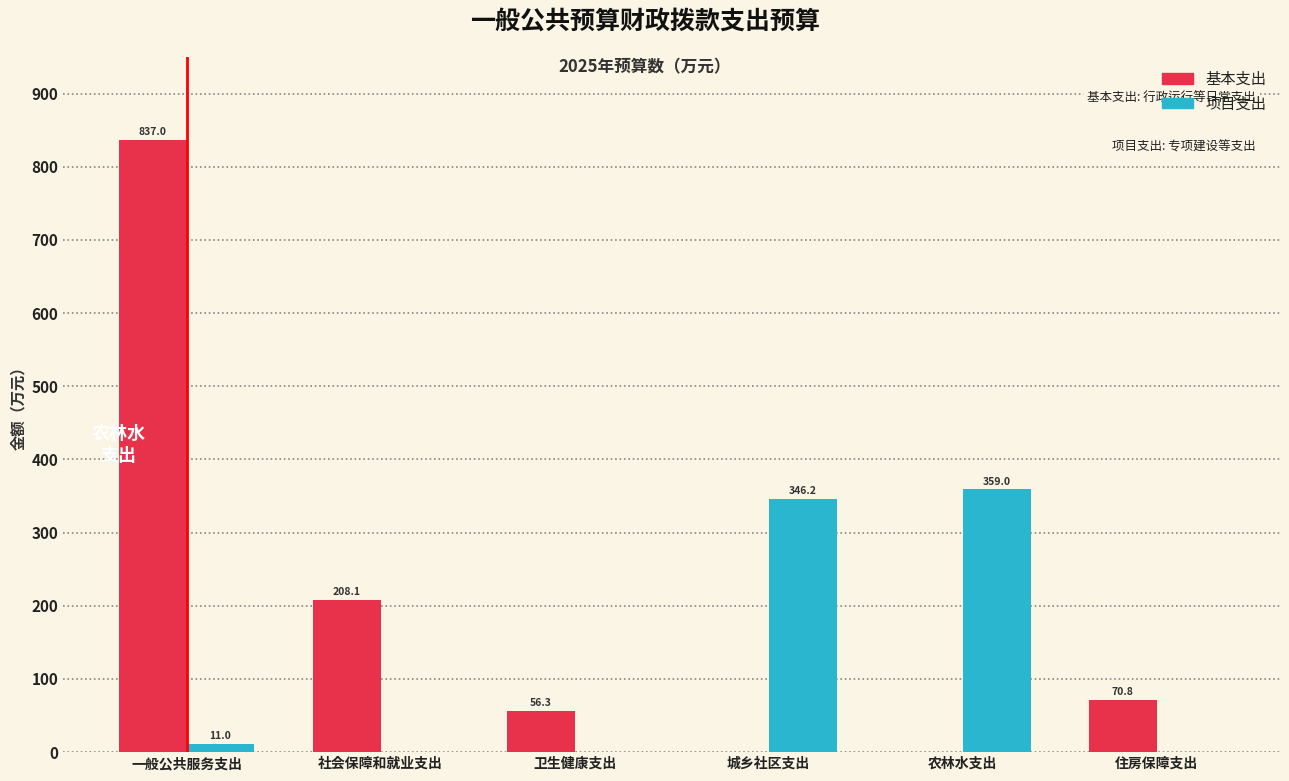

The value of 项目支出 at 农林水支出 is 359.0. True or false?

True